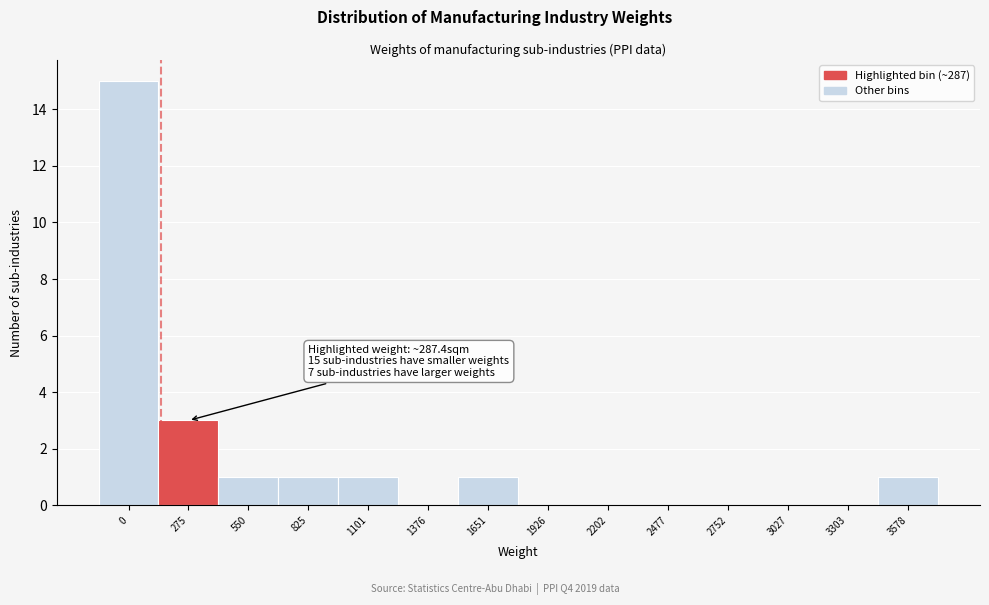

Reading left to right, transcribe all the data shown in this chart.

0=15	275=3	550=1	825=1	1101=1	1376=0	1651=1	1926=0	2202=0	2477=0	2752=0	3027=0	3303=0	3578=1